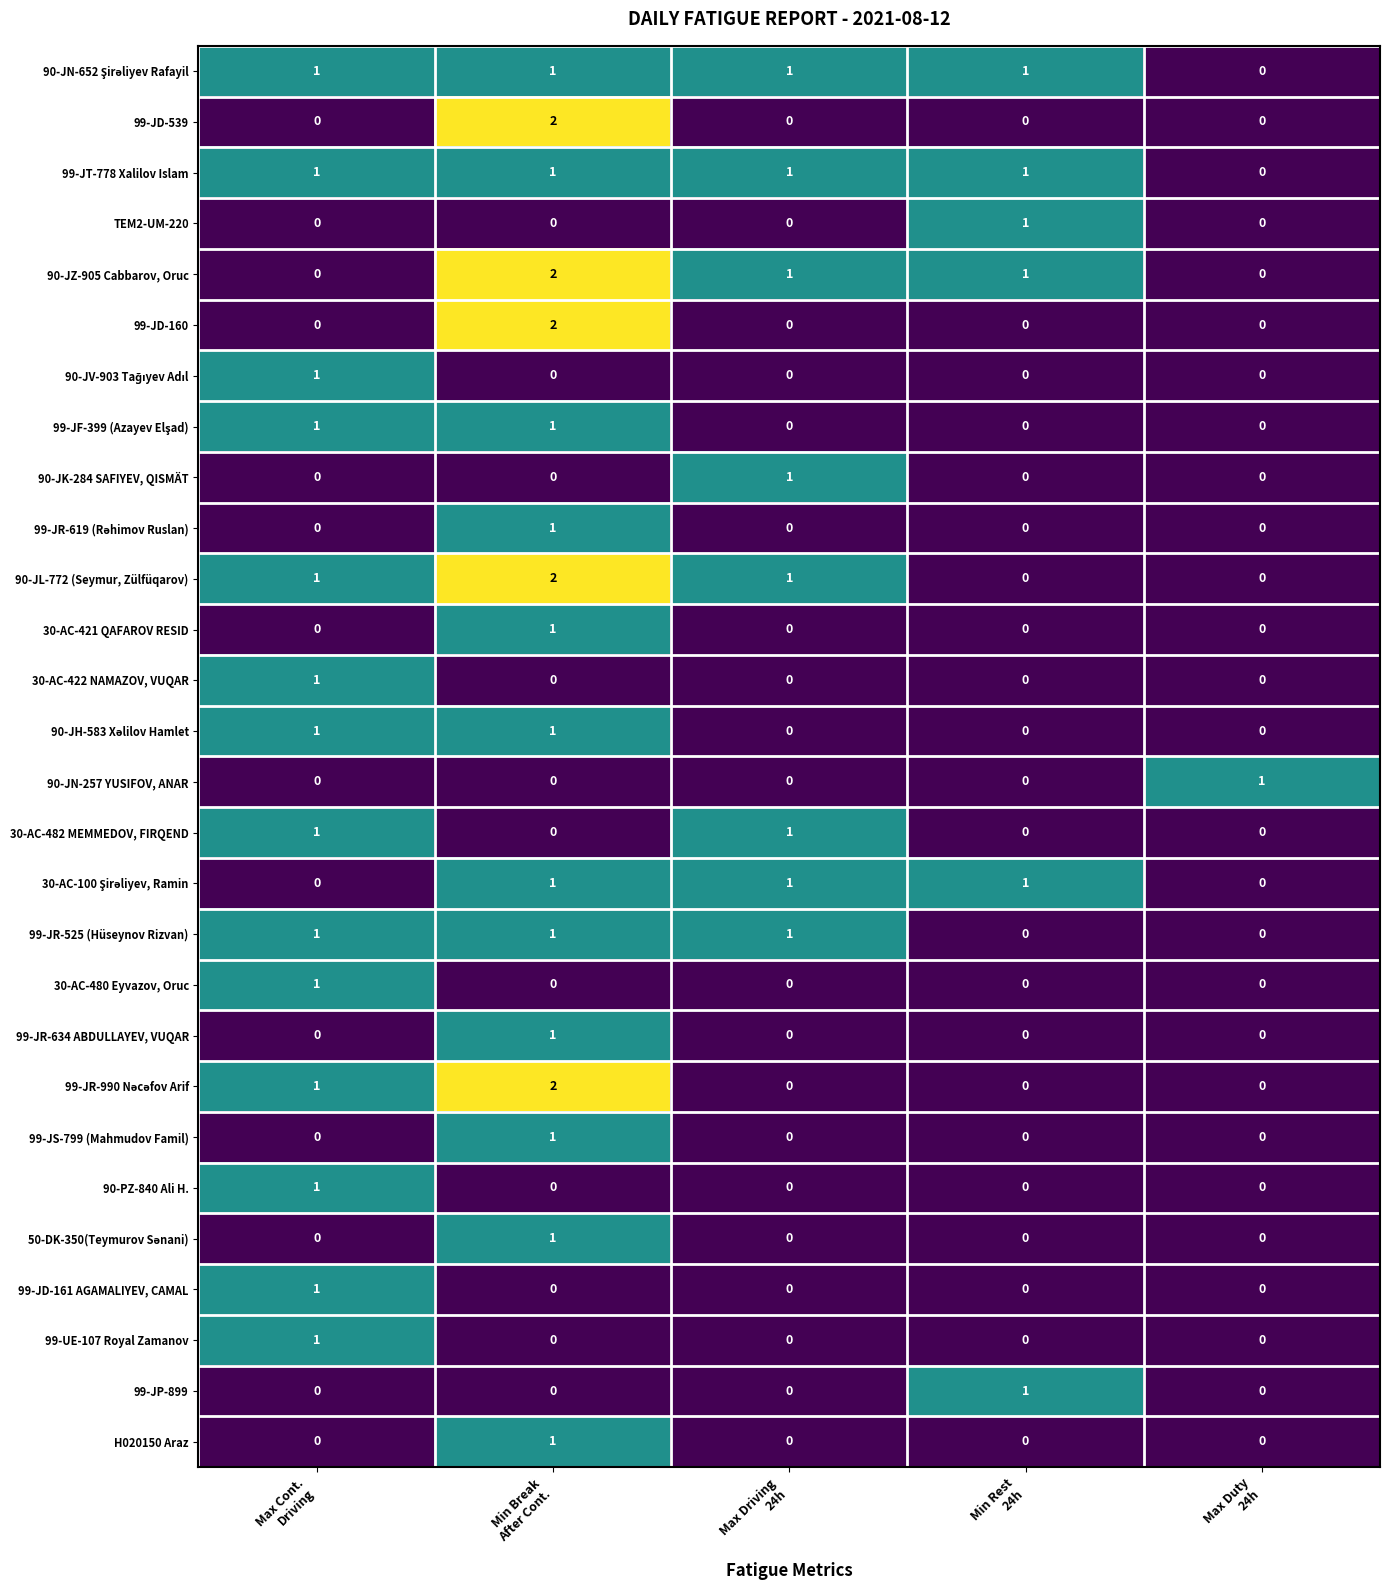

Count the 90-JL-772 (Seymur, Zülfüqarov) values in the range 0 to 1.

4